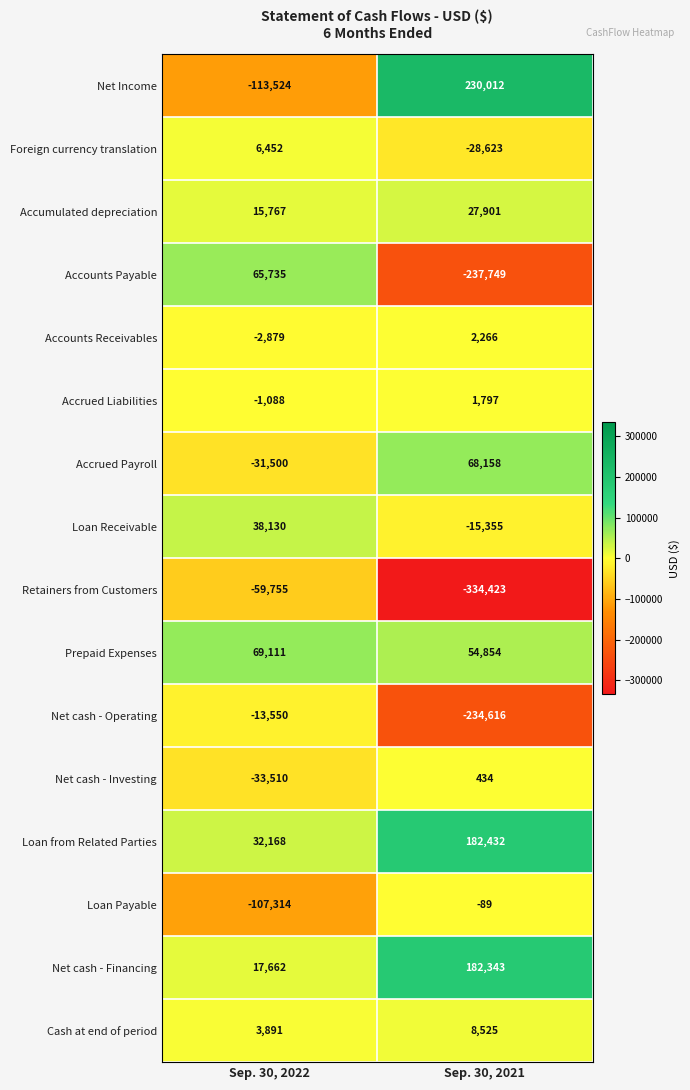

Which series has the largest total across all categories?

Loan from Related Parties